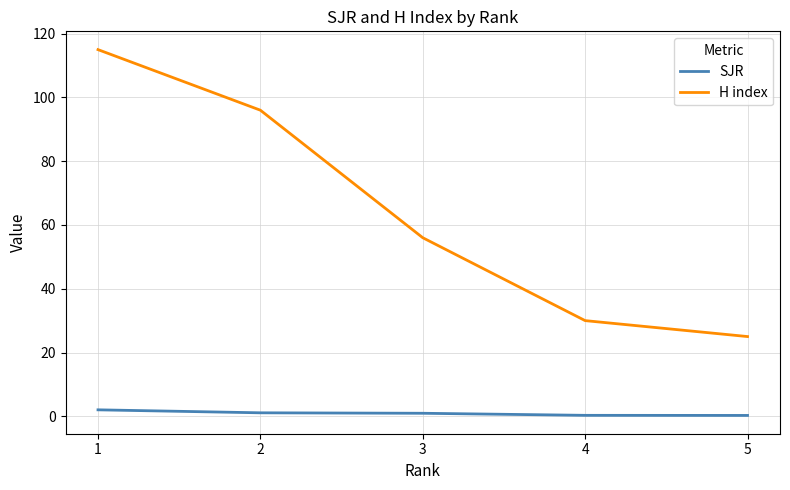

Which series has the largest range (max minus min)?

H index